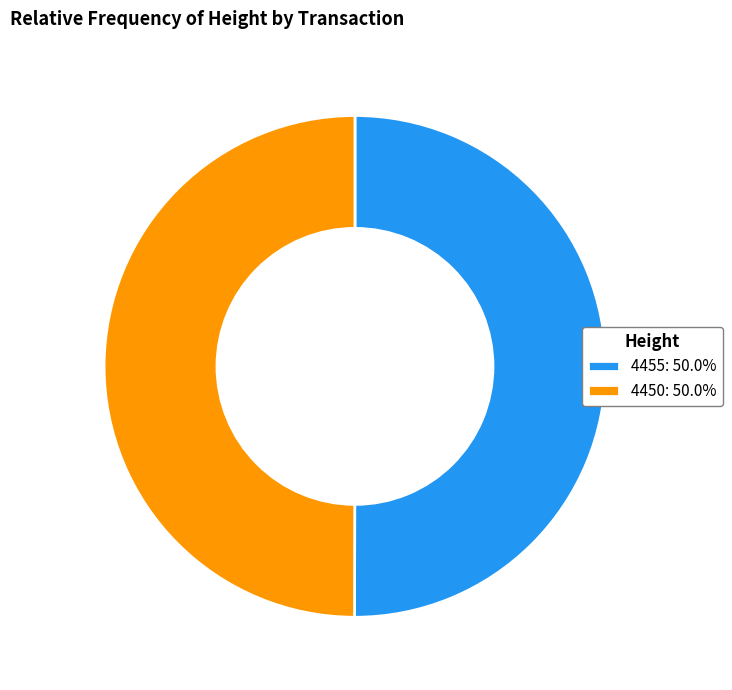

What is the ratio of the value at 4455: 50.0% to the value at 4450: 50.0%?

1.0